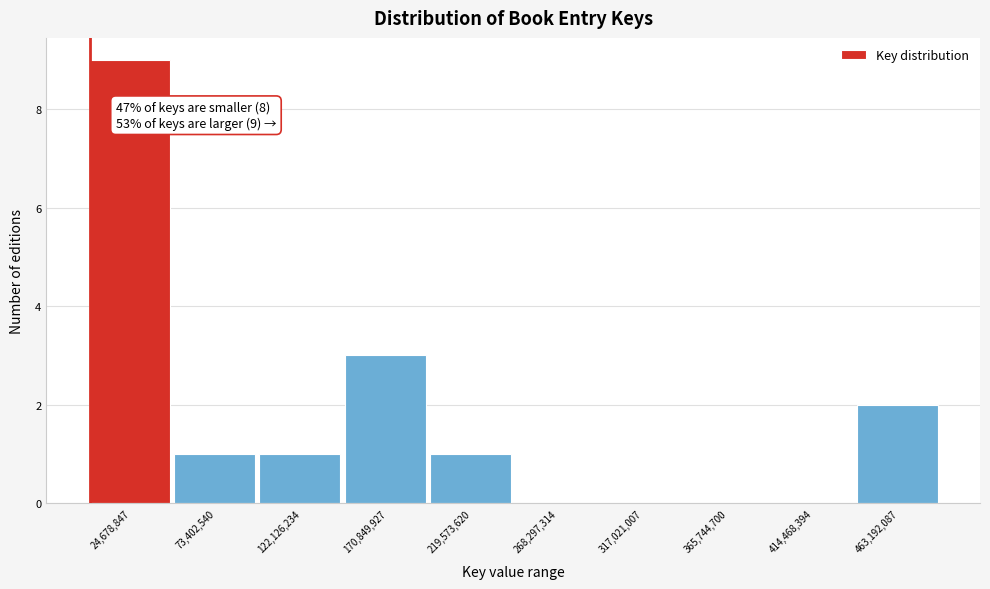

Over which range of the x-axis is the bar tallest?

0 to 50000000